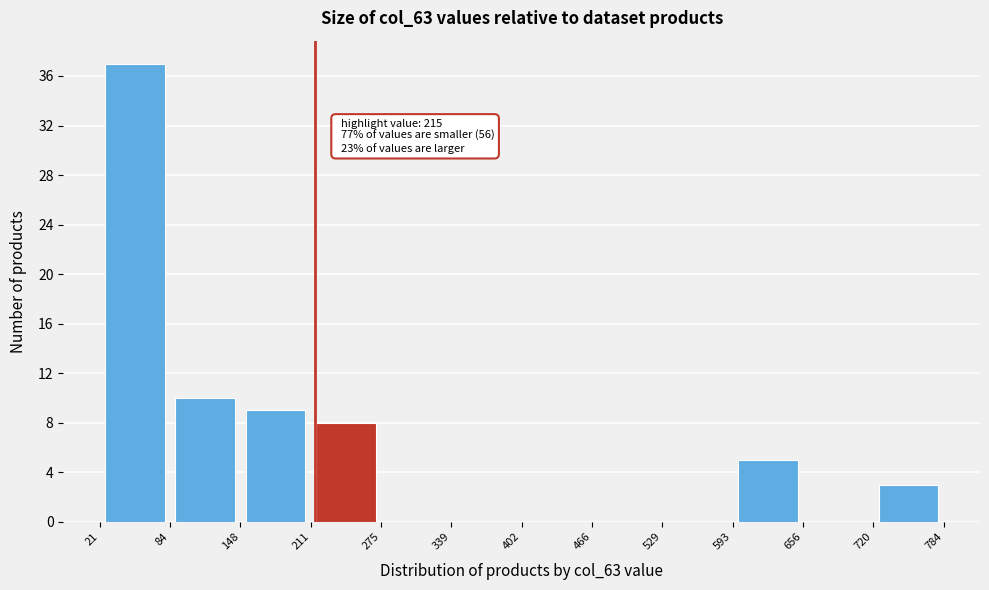

Over which range of the x-axis is the bar tallest?

21 to 84